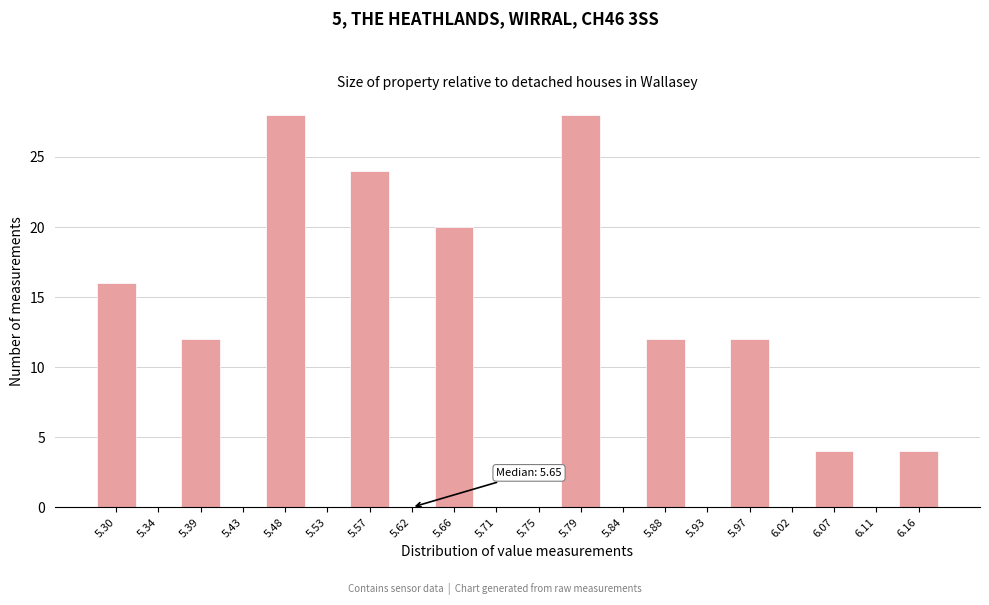

Reading left to right, what are all the values shown in this chart?

5.30=16	5.34=0	5.39=12	5.43=0	5.48=28	5.53=0	5.57=24	5.62=0	5.66=20	5.71=0	5.75=0	5.79=28	5.84=0	5.88=12	5.93=0	5.97=12	6.02=0	6.07=4	6.11=0	6.16=4